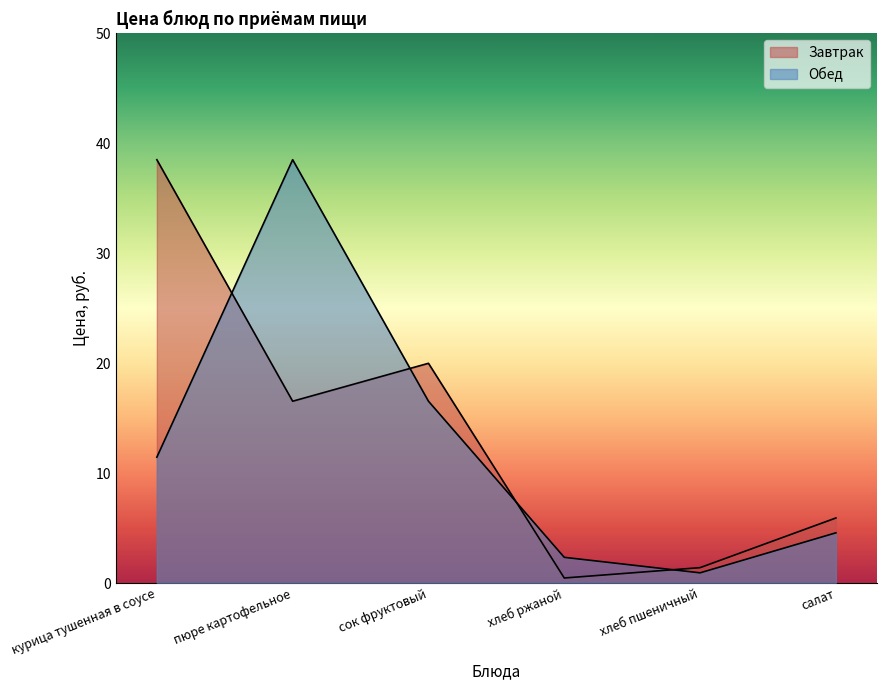

In Завтрак, how many points are higher than both neighbors (excluding endpoints)?

1